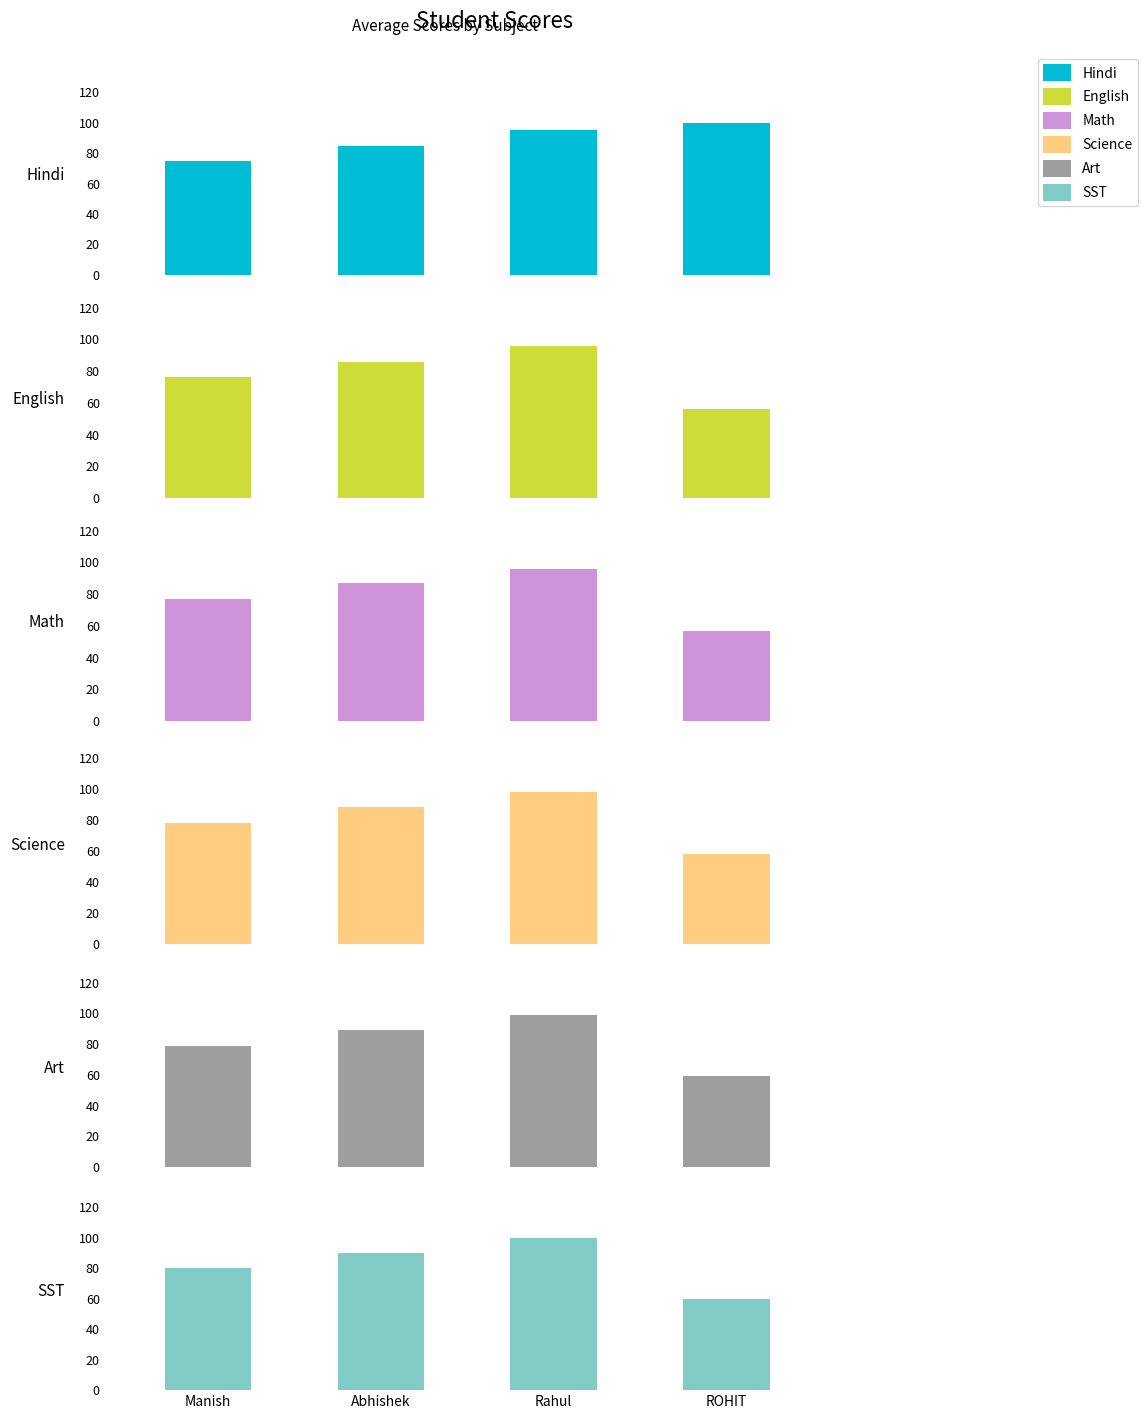

Where is English nearest to the value 76?

Manish